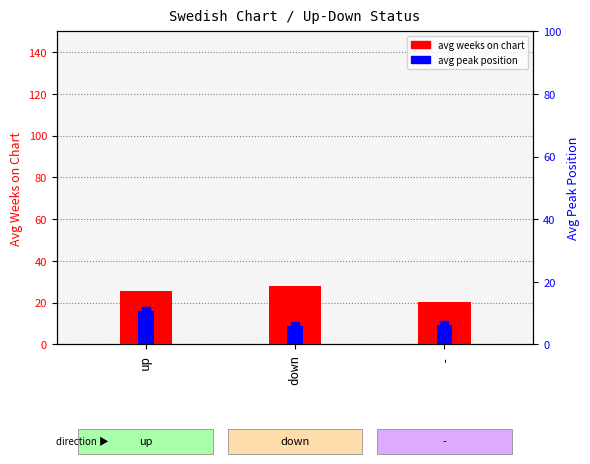

True or false: avg peak position has a value of 5.8 at down.

True